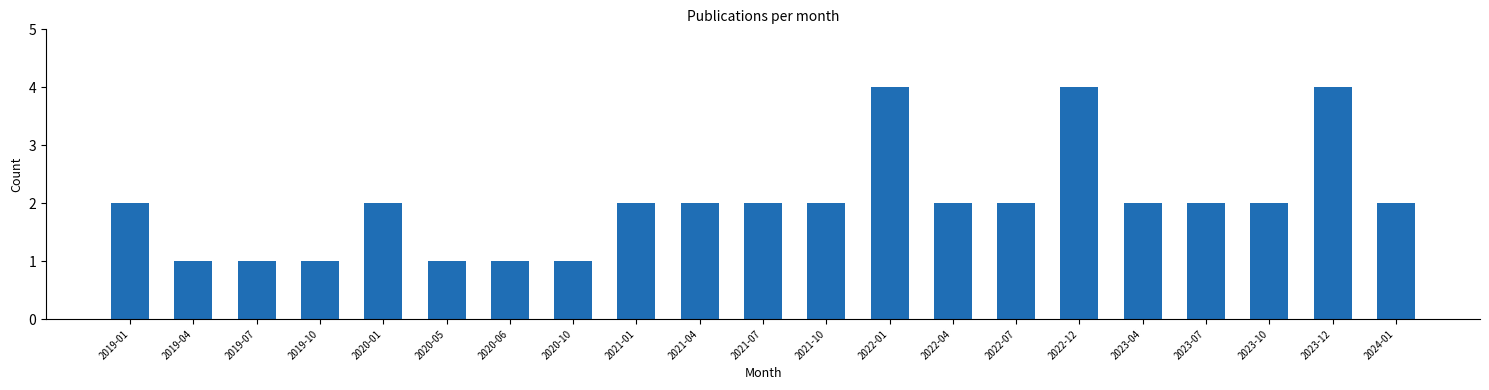

Reading right to left, transcribe all the data shown in this chart.

2	4	2	2	2	4	2	2	4	2	2	2	2	1	1	1	2	1	1	1	2